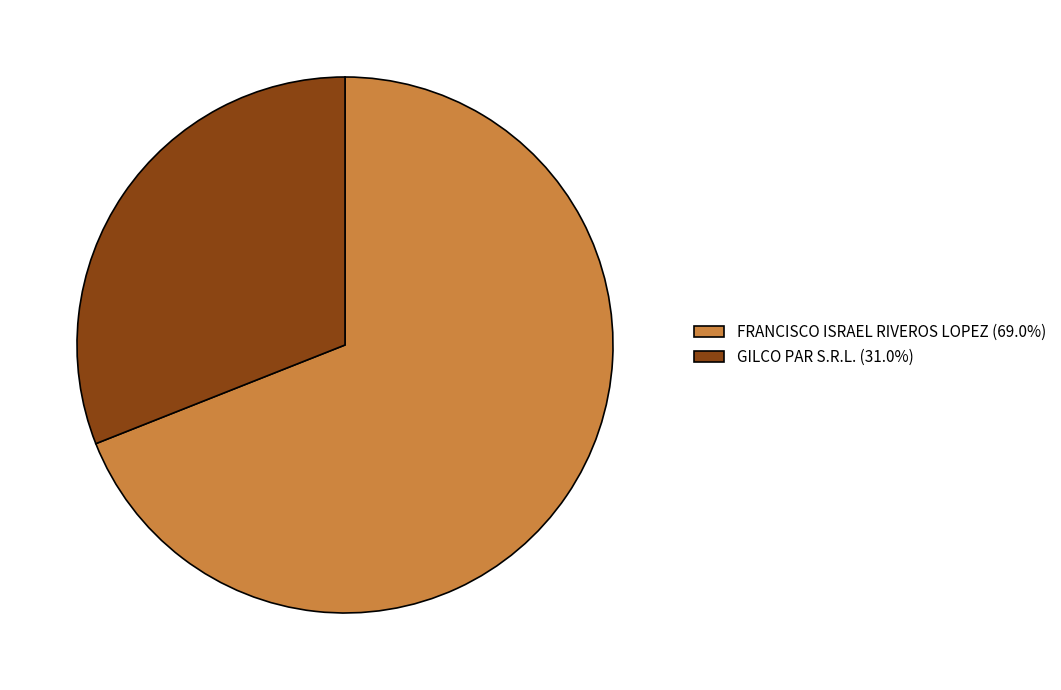

Do GILCO PAR S.R.L. (31.0%) and FRANCISCO ISRAEL RIVEROS LOPEZ (69.0%) together represent more than half of the pie?

Yes